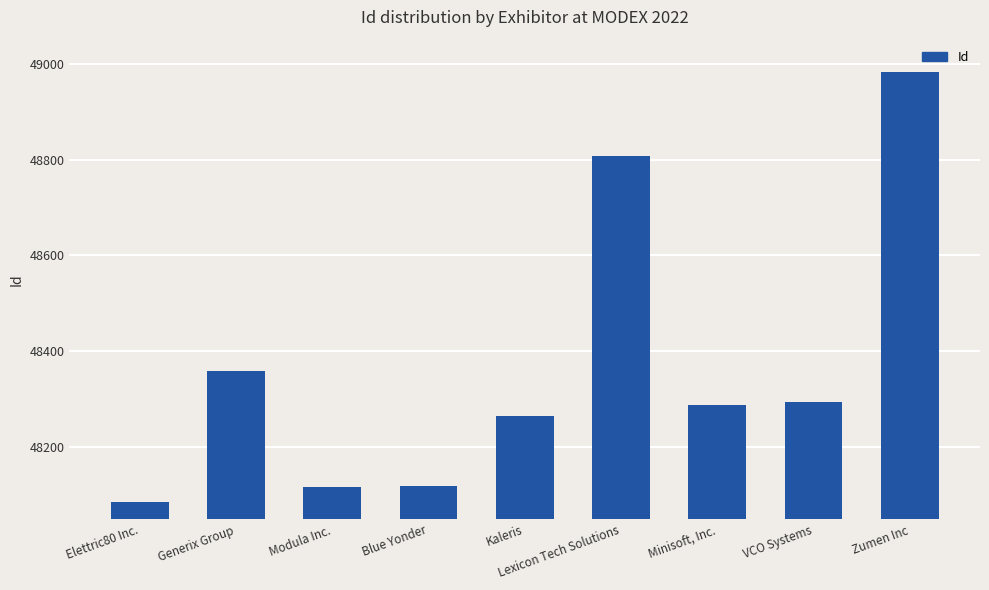

Read the value at Modula Inc., to the nearest 50.

48100